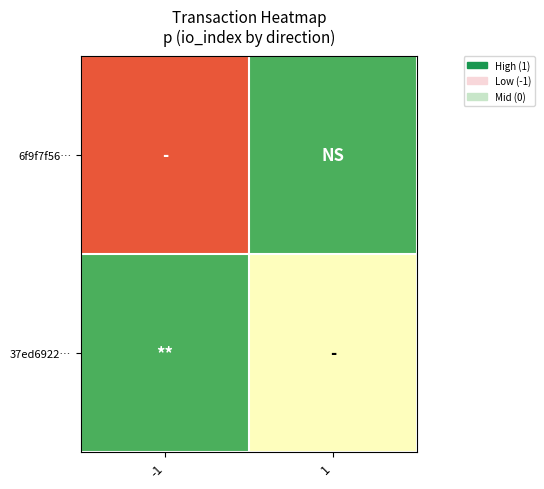

What is the difference between the highest and lowest values at -1?

2